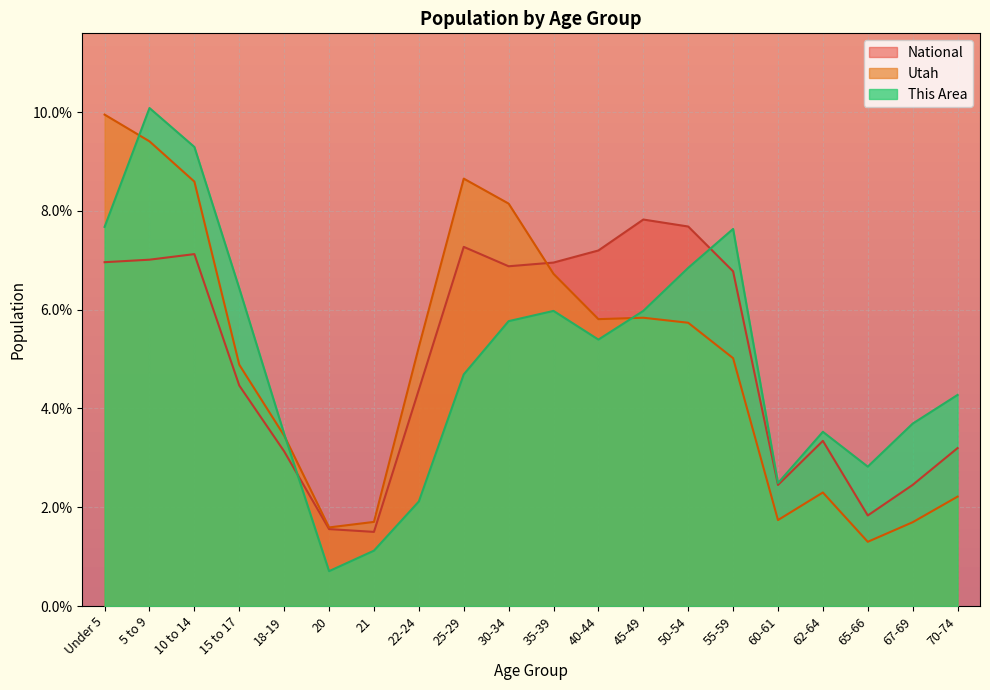

Rank the categories by This Area value from highest to lowest.

5 to 9, 10 to 14, Under 5, 55-59, 50-54, 15 to 17, 35-39, 45-49, 30-34, 40-44, 25-29, 70-74, 67-69, 62-64, 18-19, 65-66, 60-61, 22-24, 21, 20